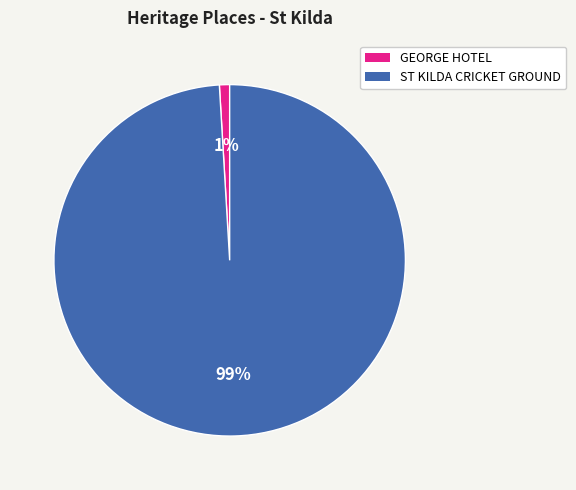

Is it true that GEORGE HOTEL is 10% of the pie?

False